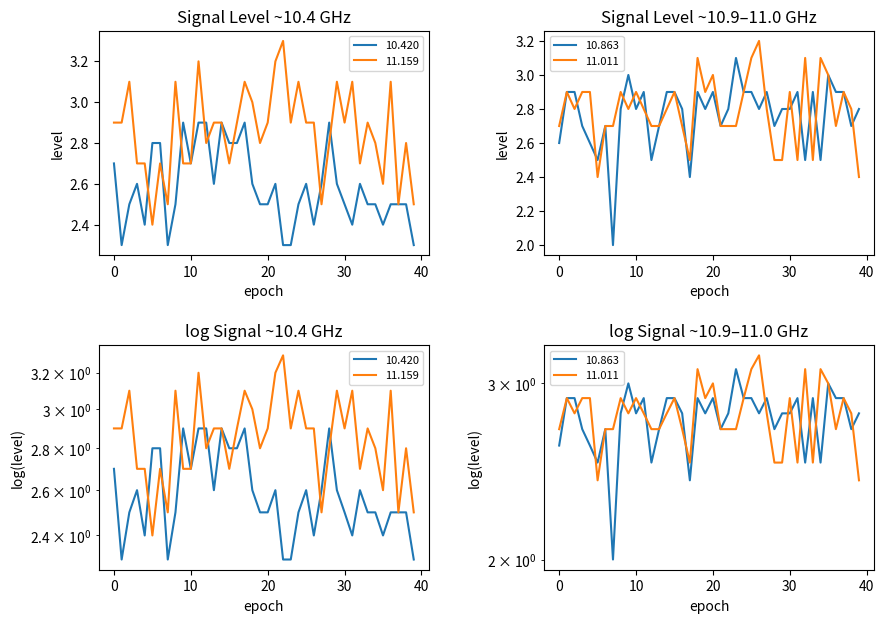

Which series has the widest spread of values?

10.863